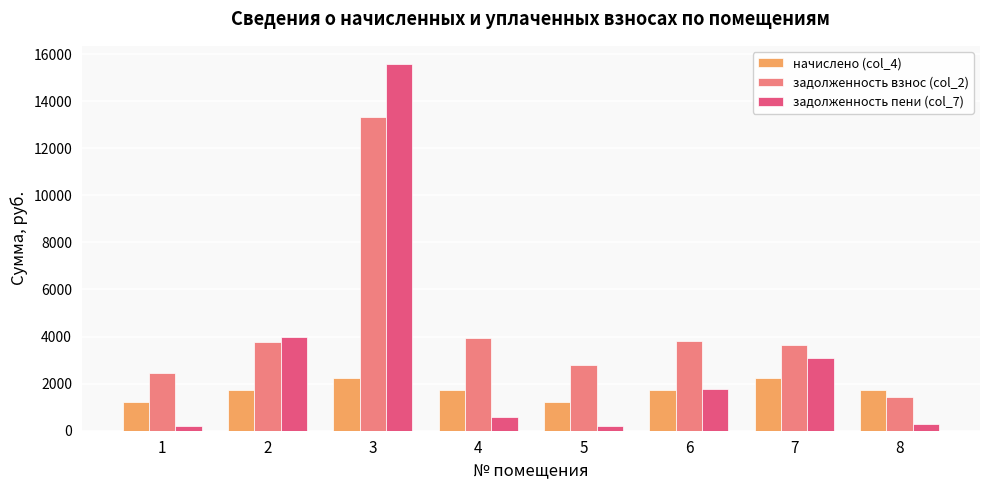

Which series has the largest total across all categories?

задолженность взнос (col_2)